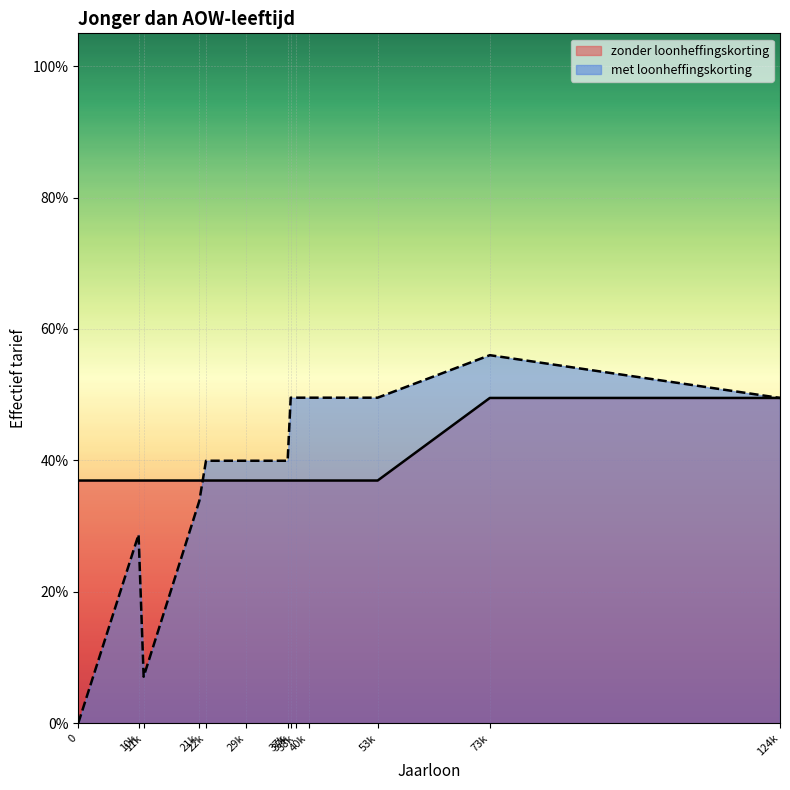

Rank the series by their maximum value, from highest to lowest.

met loonheffingskorting, zonder loonheffingskorting